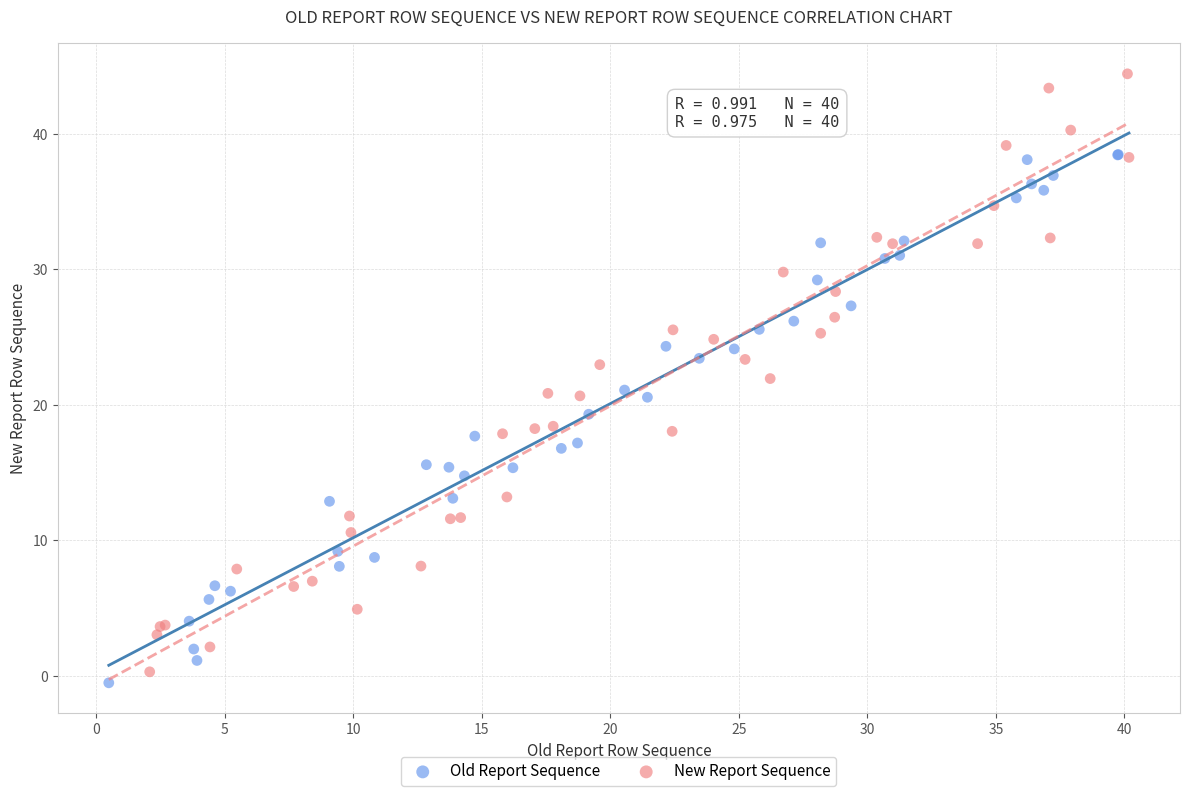

Which series reaches the maximum Y coordinate?

New Report Sequence